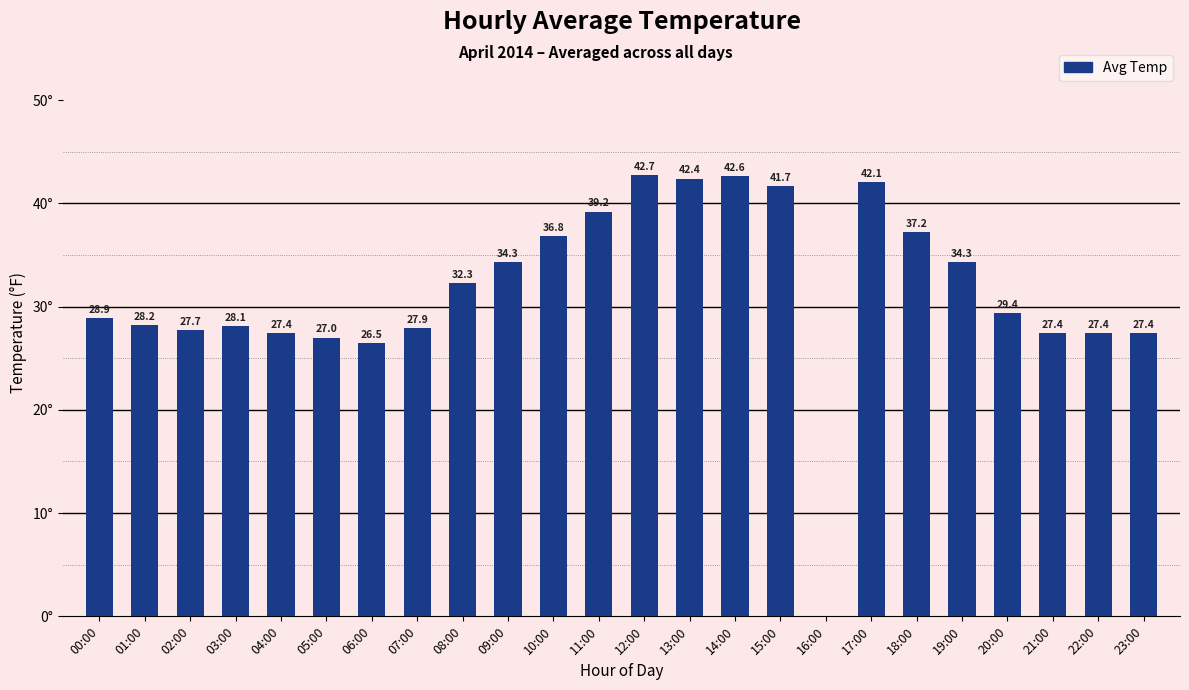

Which category has the highest value across all series?

12:00